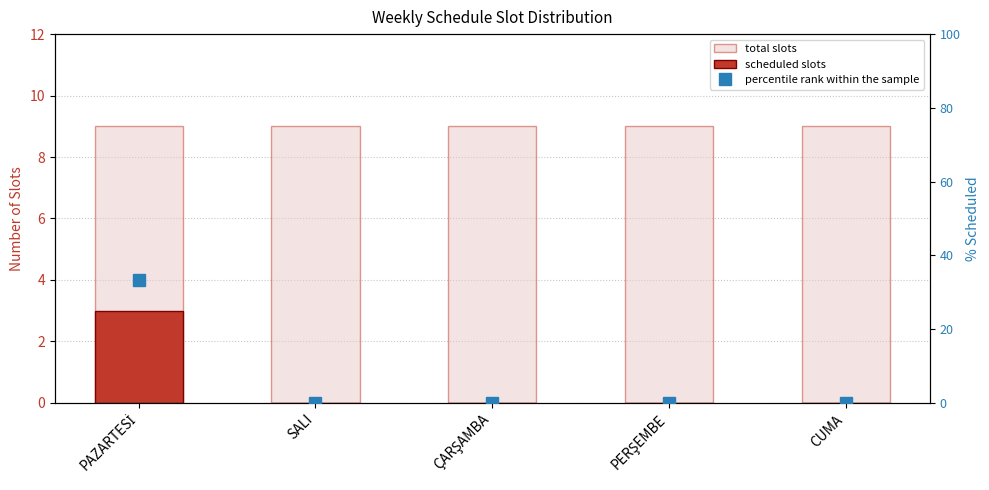

Which category has the lowest value in the total slots series?

PAZARTESİ